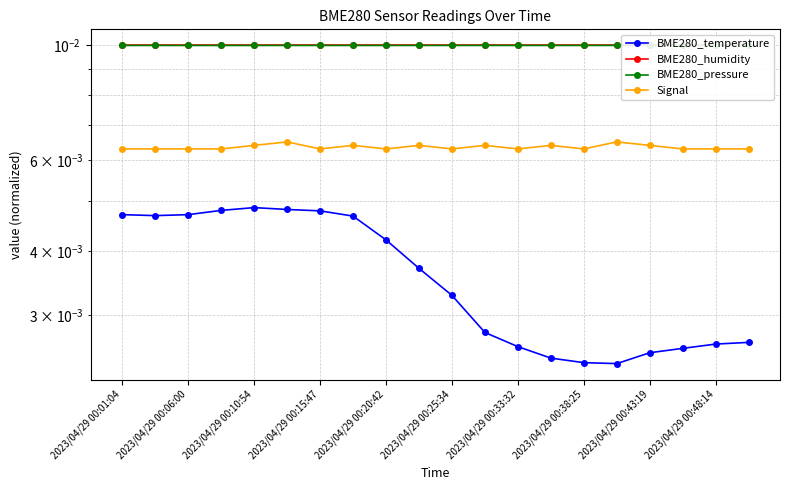

True or false: BME280_pressure and BME280_humidity intersect in this chart.

False